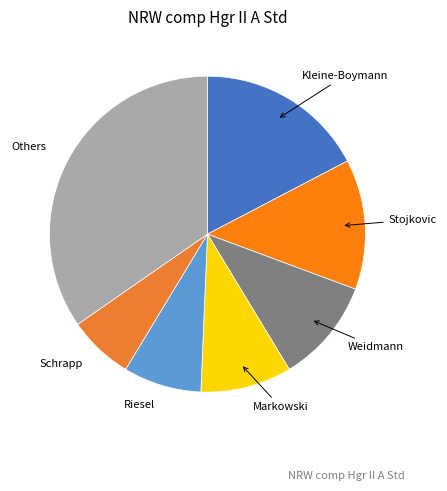

How many segments does this pie chart have?

7